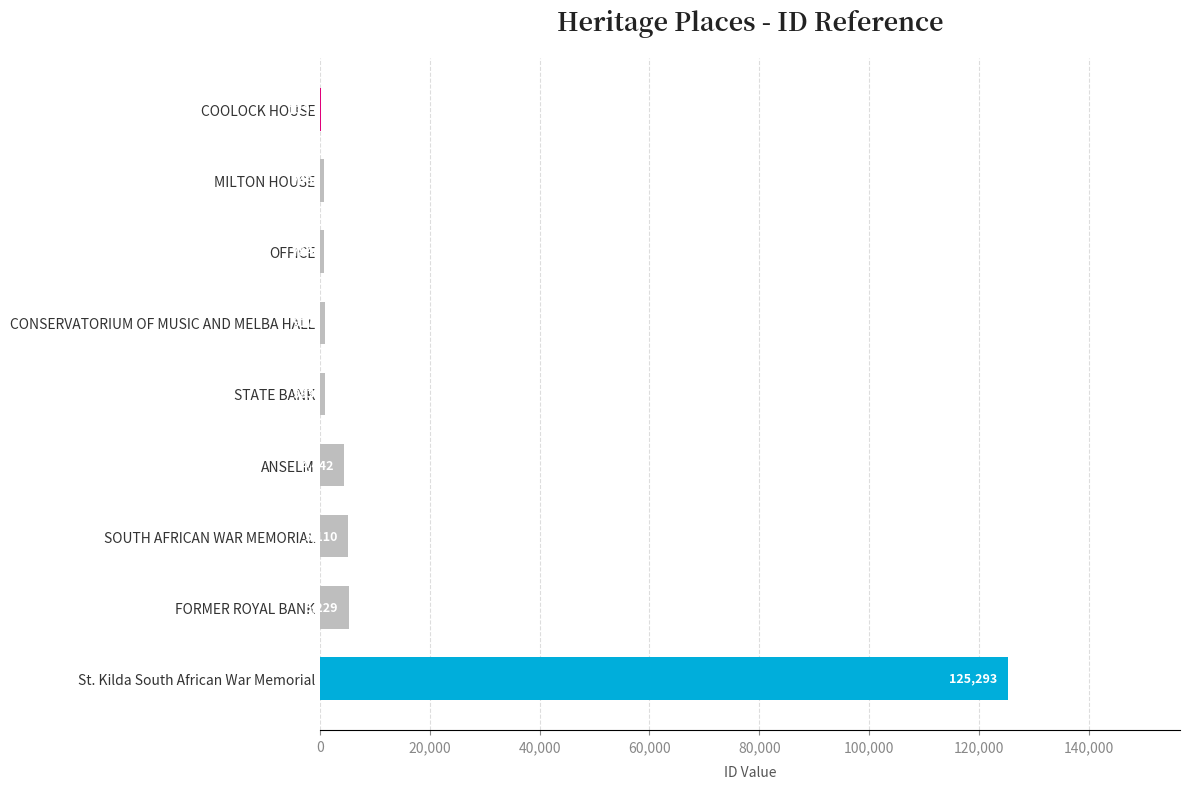

Count the number of data series in this chart.

1